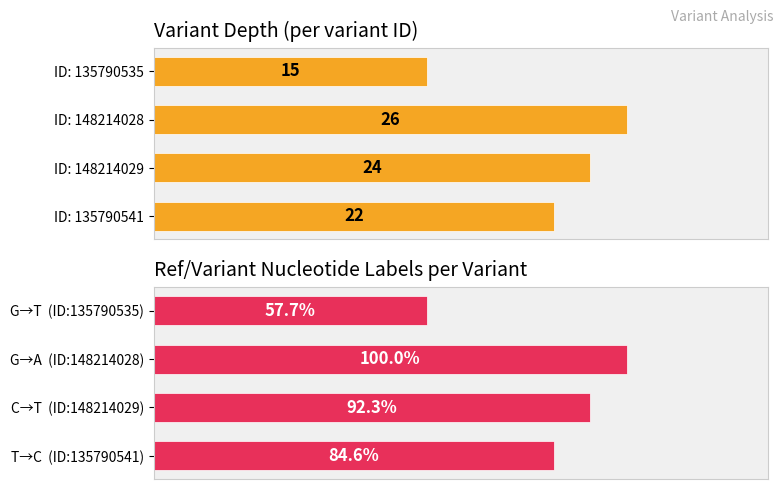

How many depth values are between 22 and 26?

3